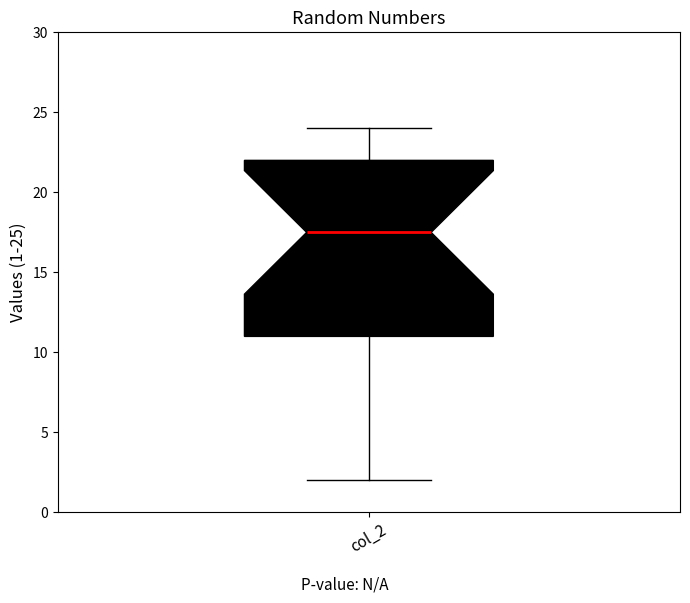

Read this box plot against the y-axis: the position of the median line, the range covered by the box, and the ends of both whiskers. The values are not printed on the chart, so give them approximately, as read against the axis.

median 17.5, box 11.0 to 22.0, whiskers 2.0 to 24.0